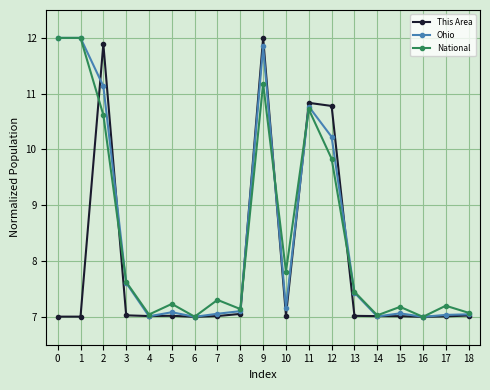

What is the value of the Ohio point at the 19th from the left?

7.0